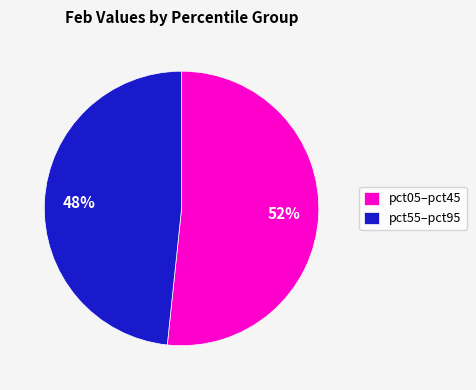

To the nearest percent, what is the combined percentage of pct05–pct45 and pct55–pct95?

100%